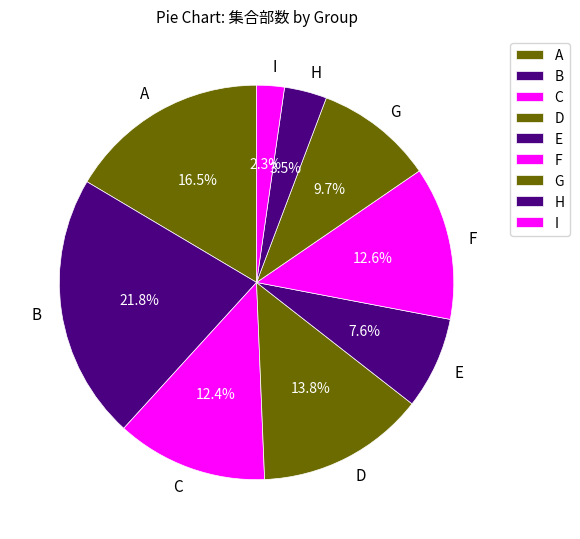

To the nearest percent, what is the average slice percentage?

11%